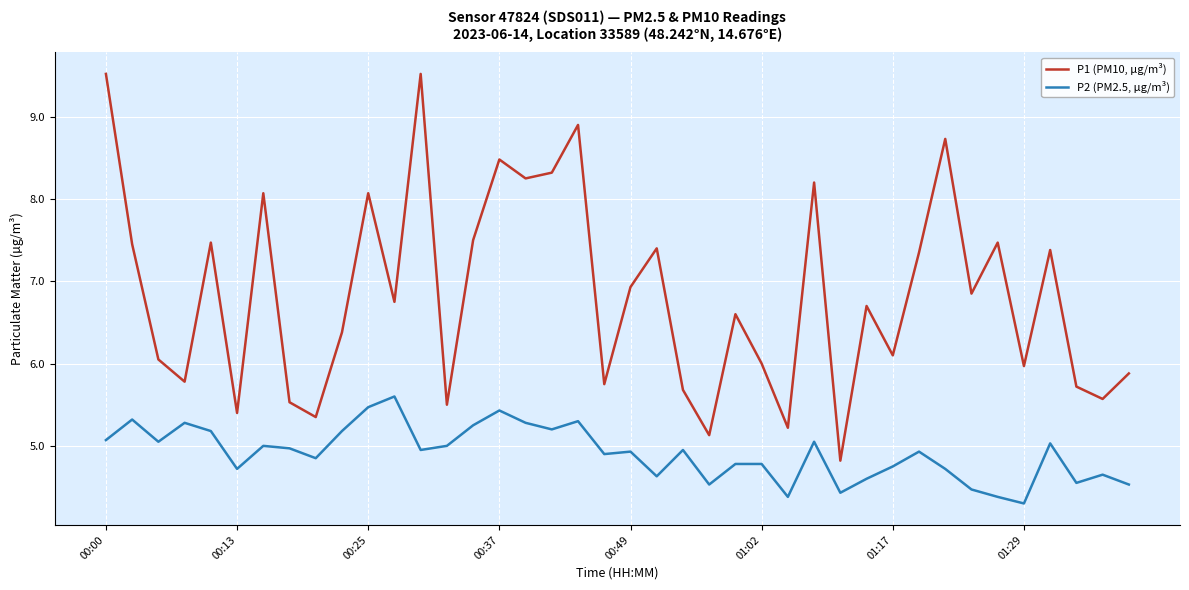

True or false: P1 (PM10, µg/m³) and P2 (PM2.5, µg/m³) cross at least once.

False